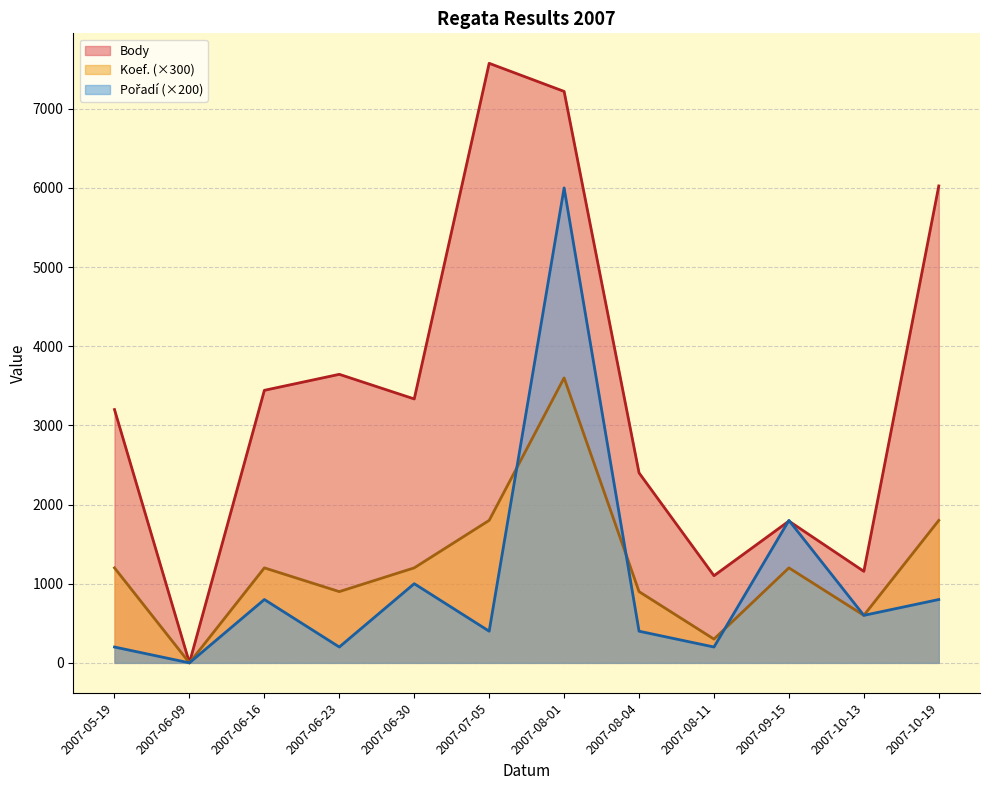

Between 2007-06-30 and 2007-10-19, which is larger?

2007-10-19